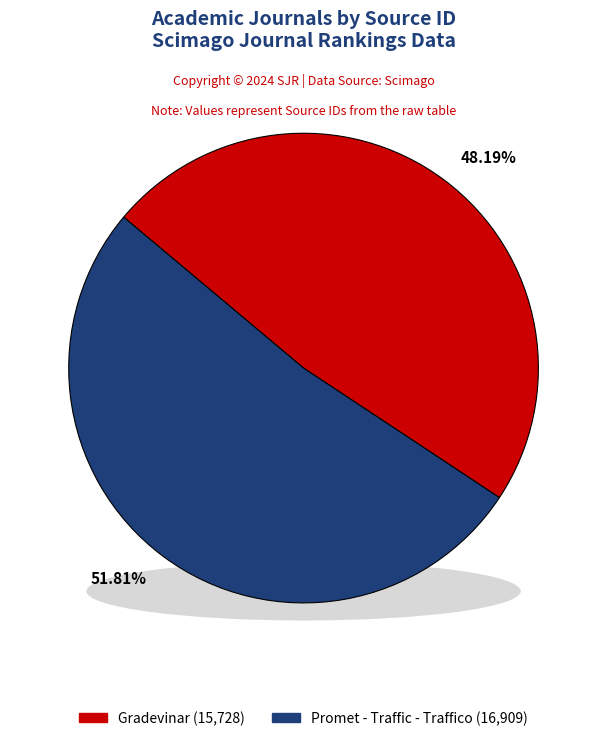

What is the smallest slice in the pie chart?

Gradevinar